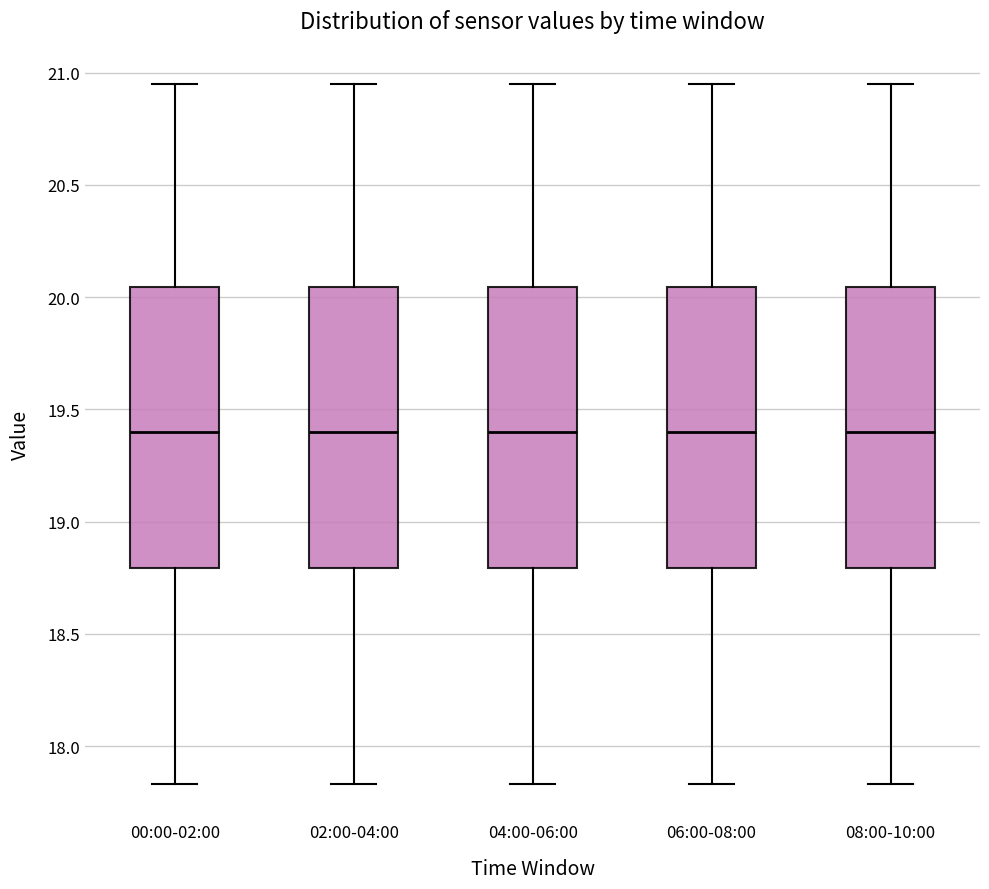

Where does the upper whisker of the box for 06:00-08:00 end on the y-axis? The values are not printed on the chart, so give them approximately, as read against the axis.

20.95